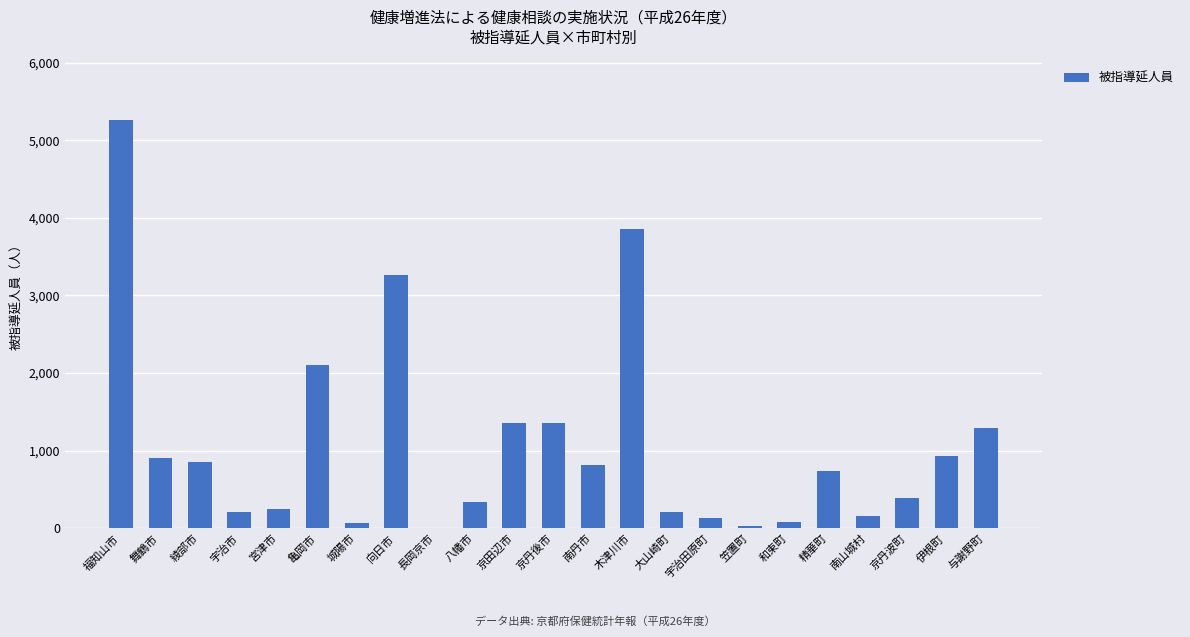

The chart shows a value of 5254 at 福知山市. True or false?

True